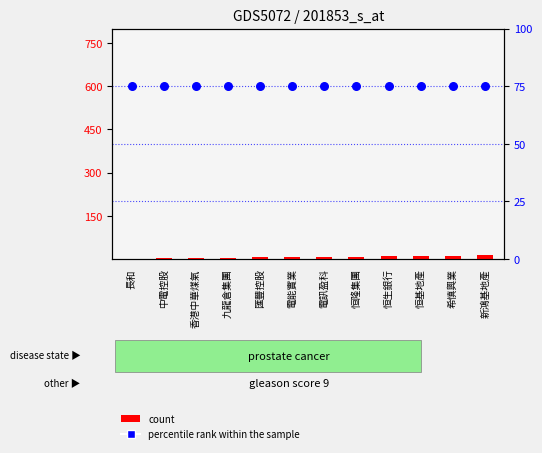

Which series contains the highest Y value?

percentile rank within the sample